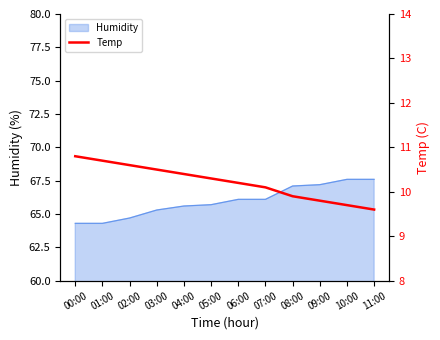

True or false: Humidity has a value of 67.1 at 08:00.

True